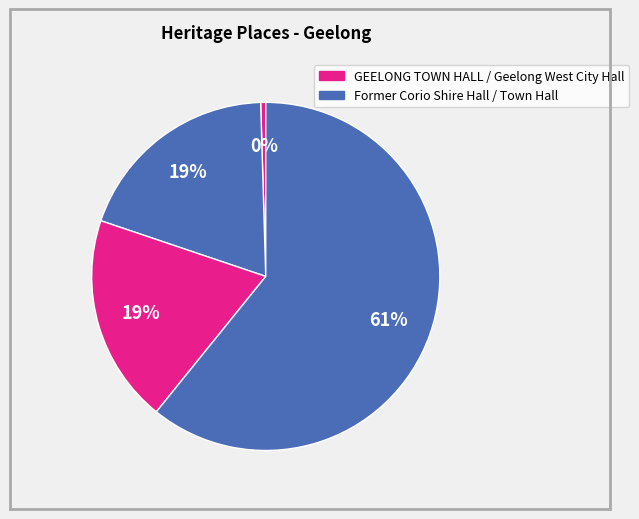

How many segments does this pie chart have?

4